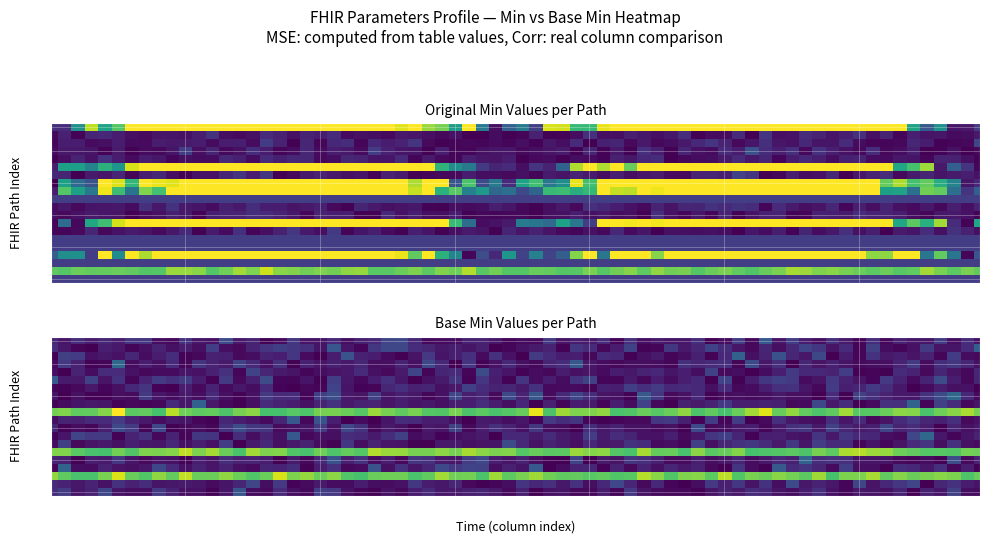

Which has a higher value, 7 or 9?

7